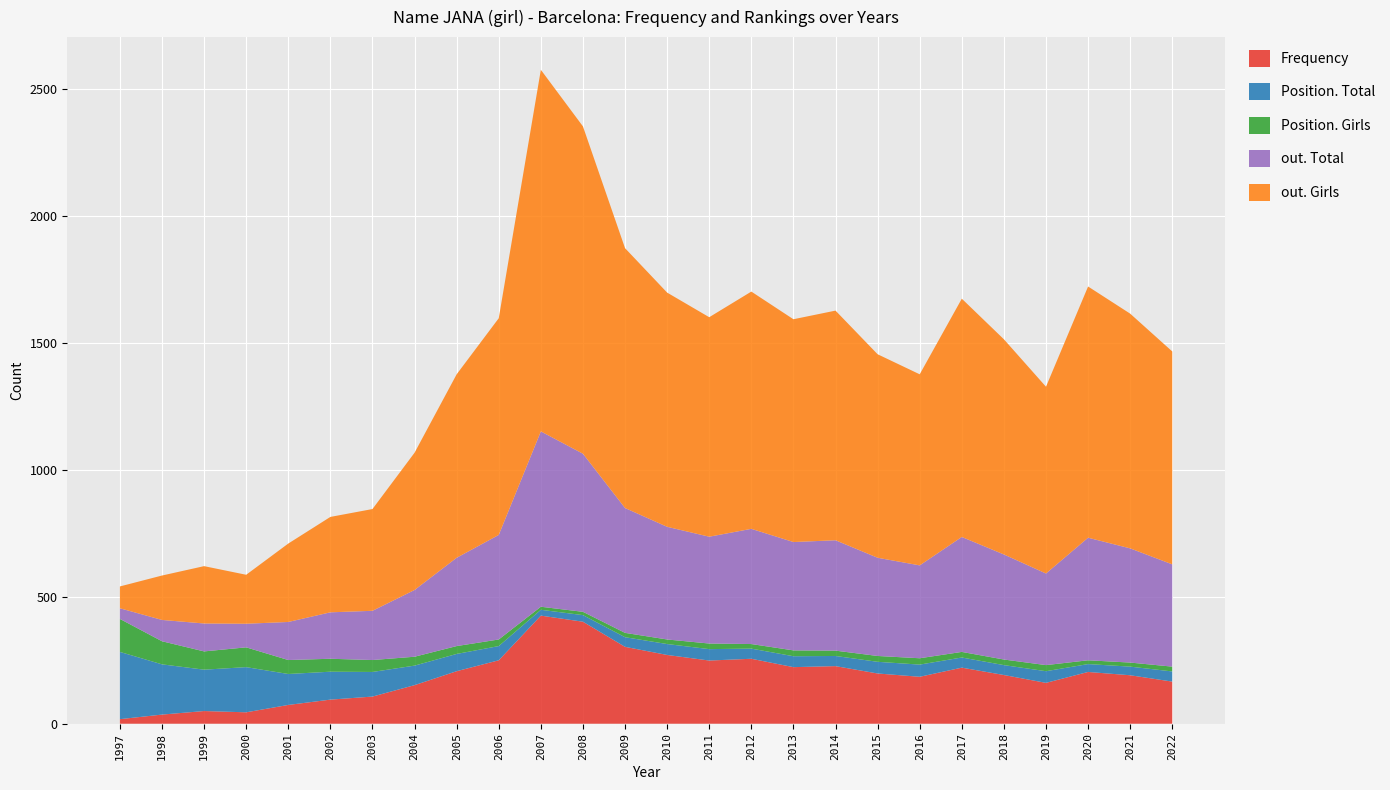

Reading left to right, list all the values displayed in this chart.

Frequency: 1997=18	1998=36	1999=50	2000=45	2001=74	2002=95	2003=107	2004=152	2005=207	2006=250	2007=426	2008=402	2009=303	2010=271	2011=249	2012=256	2013=223	2014=227	2015=198	2016=185	2017=221	2018=192	2019=161	2020=204	2021=191	2022=166
Position. Total: 1997=265	1998=198	1999=163	2000=178	2001=122	2002=110	2003=97	2004=77	2005=68	2006=56	2007=23	2008=26	2009=38	2010=43	2011=45	2012=40	2013=43	2014=40	2015=46	2016=48	2017=40	2018=39	2019=46	2020=31	2021=34	2022=40
Position. Girls: 1997=130	1998=91	1999=72	2000=78	2001=55	2002=51	2003=47	2004=35	2005=31	2006=26	2007=12	2008=13	2009=17	2010=18	2011=22	2012=18	2013=23	2014=21	2015=23	2016=25	2017=22	2018=22	2019=24	2020=15	2021=16	2022=19
out. Total: 1997=42	1998=84	1999=110	2000=93	2001=150	2002=183	2003=194	2004=263	2005=348	2006=412	2007=691	2008=623	2009=492	2010=444	2011=421	2012=454	2013=427	2014=435	2015=387	2016=366	2017=453	2018=414	2019=361	2020=483	2021=450	2022=403
out. Girls: 1997=86	1998=175	1999=226	2000=193	2001=309	2002=376	2003=401	2004=541	2005=723	2006=854	2007=1425	2008=1290	2009=1024	2010=923	2011=865	2012=935	2013=878	2014=905	2015=802	2016=753	2017=939	2018=848	2019=736	2020=990	2021=925	2022=839